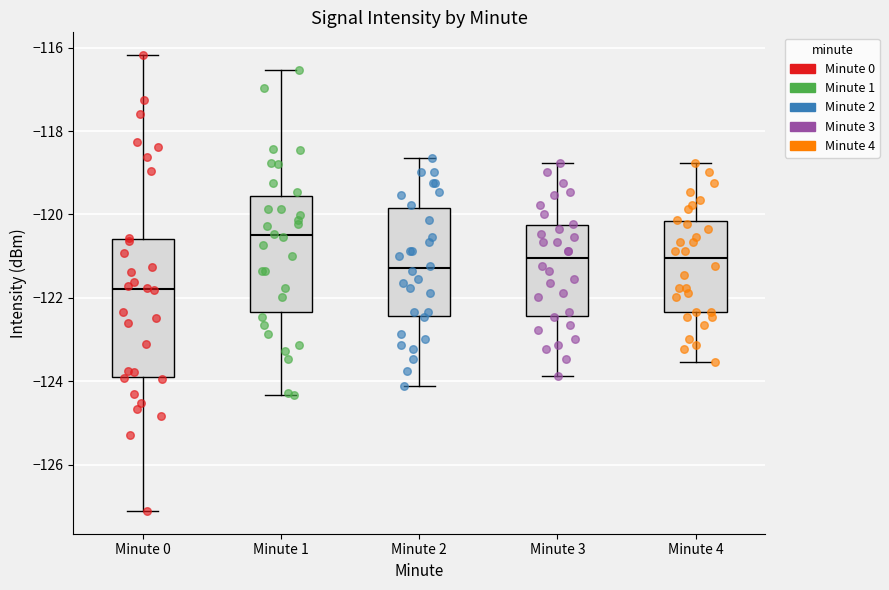

Which box's median line is the highest?

Minute 1